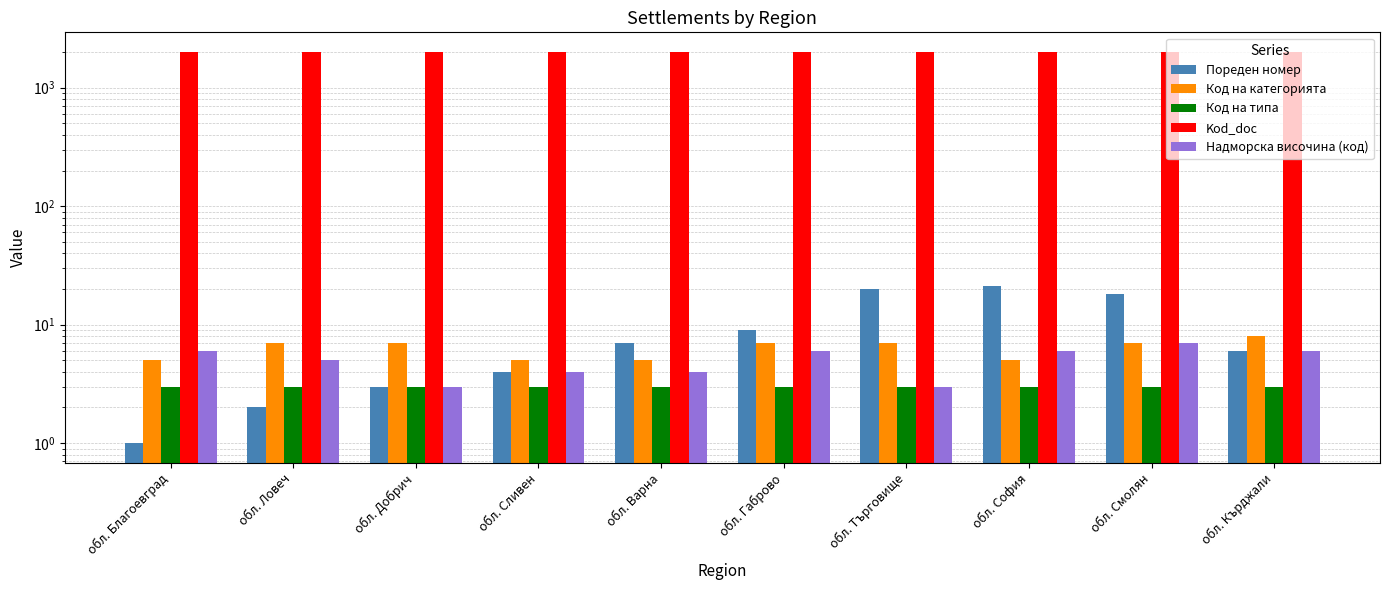

Is the value of Надморска височина (код) at обл. София greater than the value of Код на категорията at обл. Габрово?

No